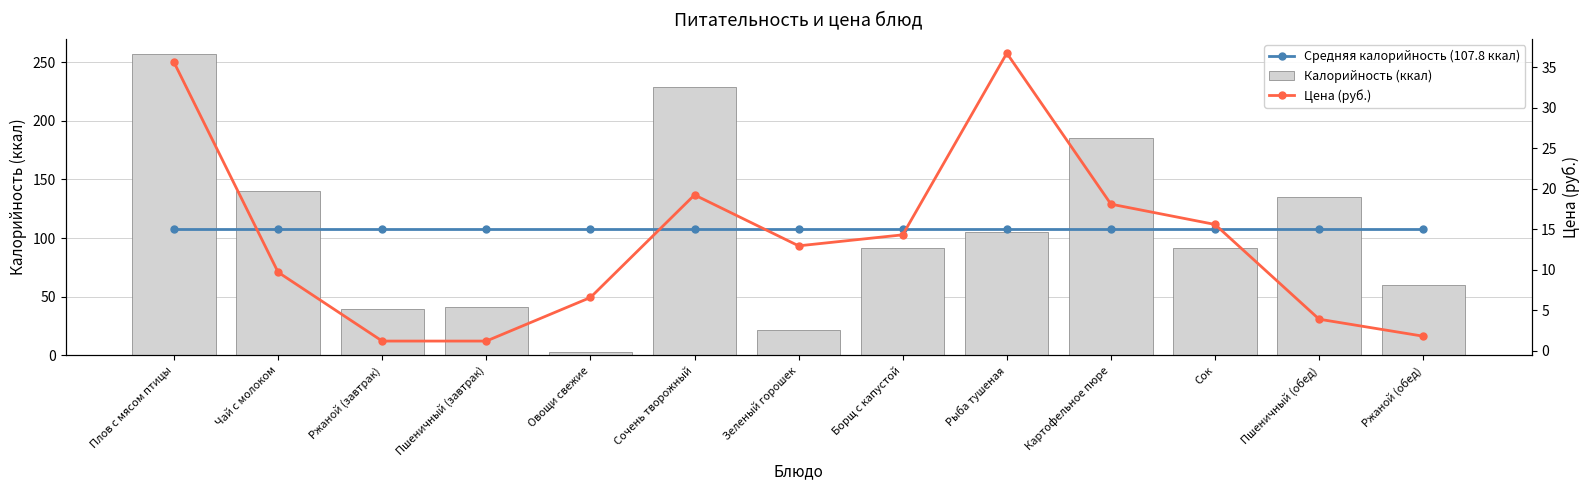

At which label is Средняя калорийность (107.8 ккал) closest to 107?

Плов с мясом птицы